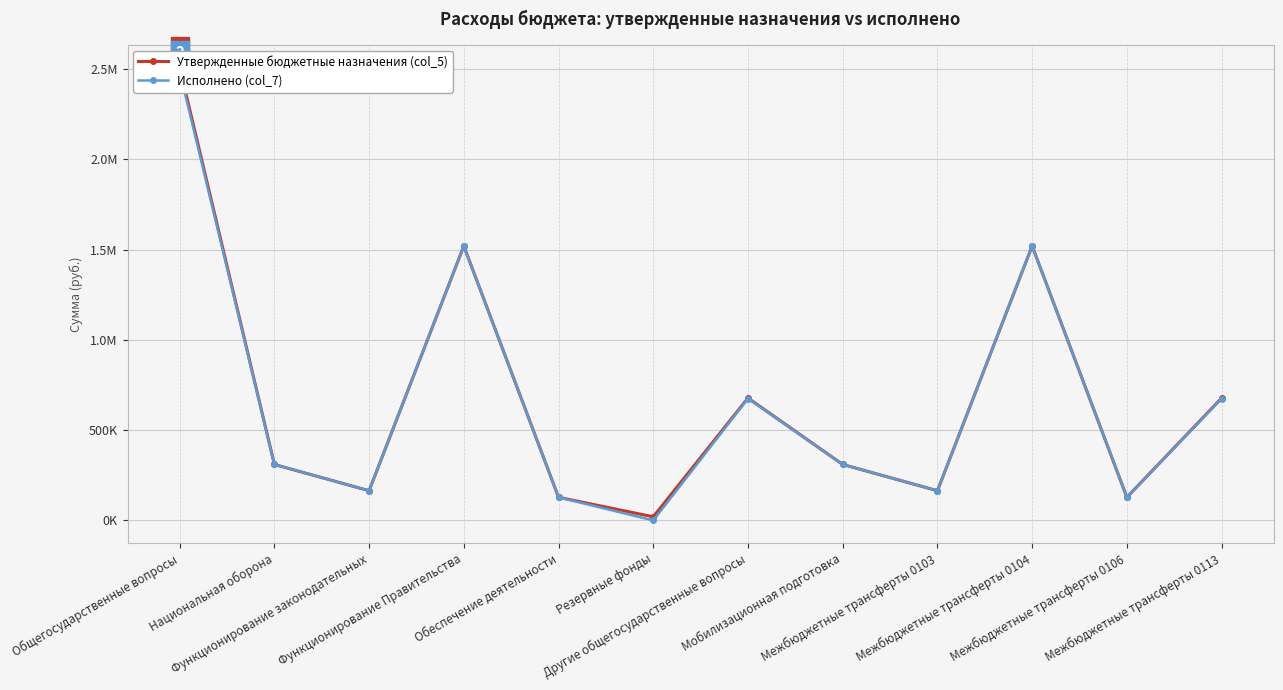

What is the difference between the maximum and second lowest values in the Утвержденные бюджетные назначения (col_5) series?

2381430